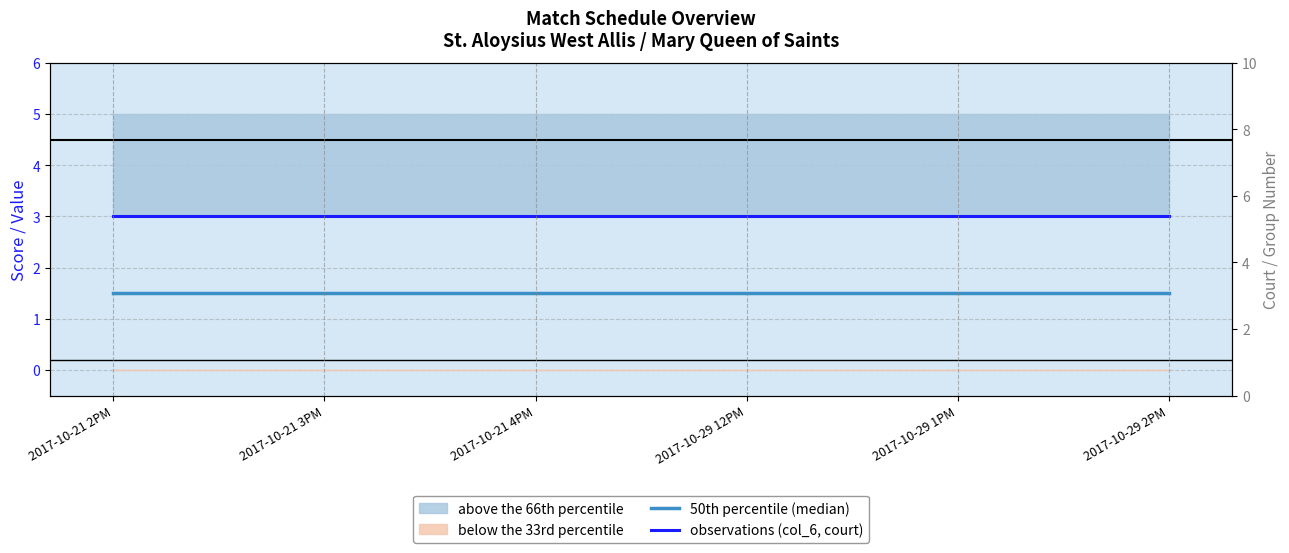

Which series has the largest range (max minus min)?

50th percentile (median)